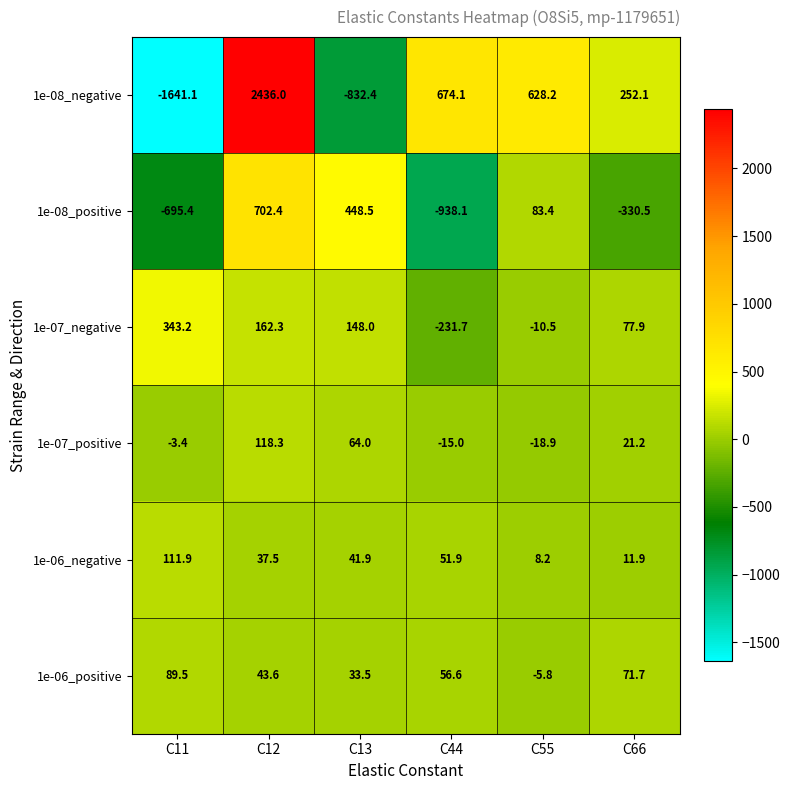

Which series has the widest spread of values?

1e-08_negative